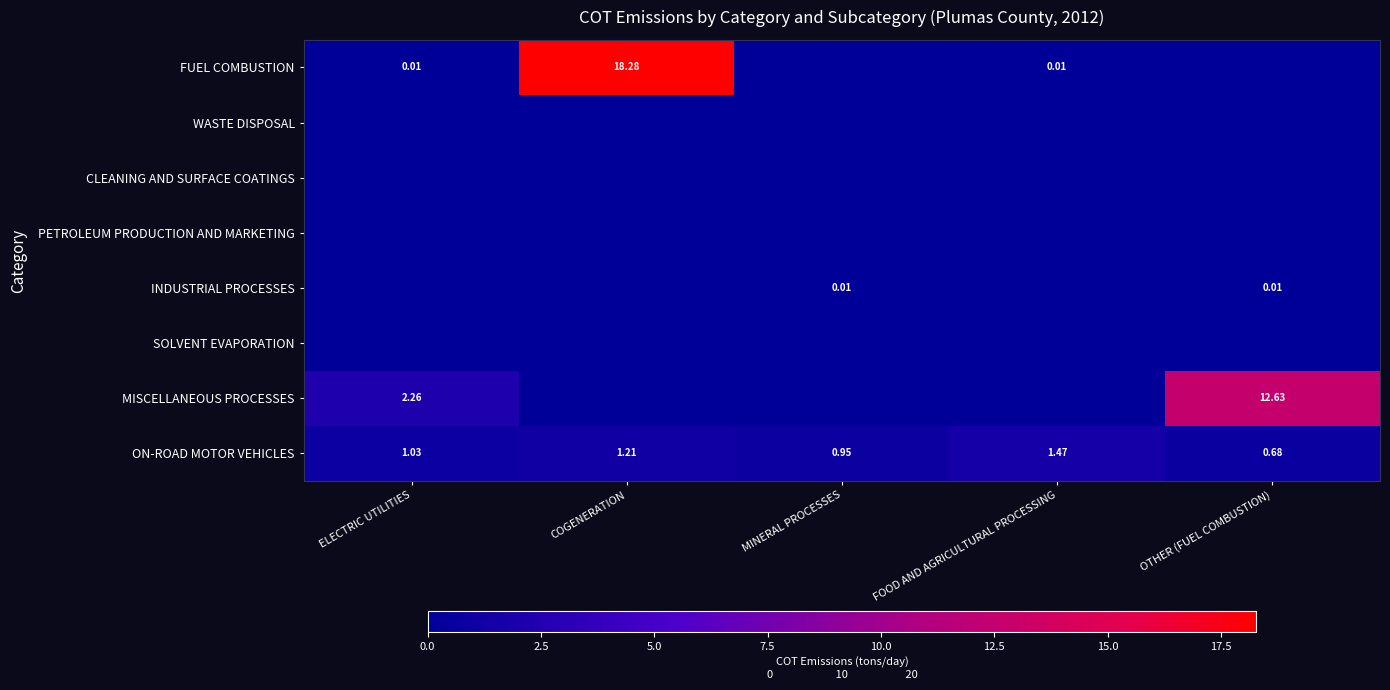

Where does the ON-ROAD MOTOR VEHICLES series first go above 1?

ELECTRIC UTILITIES